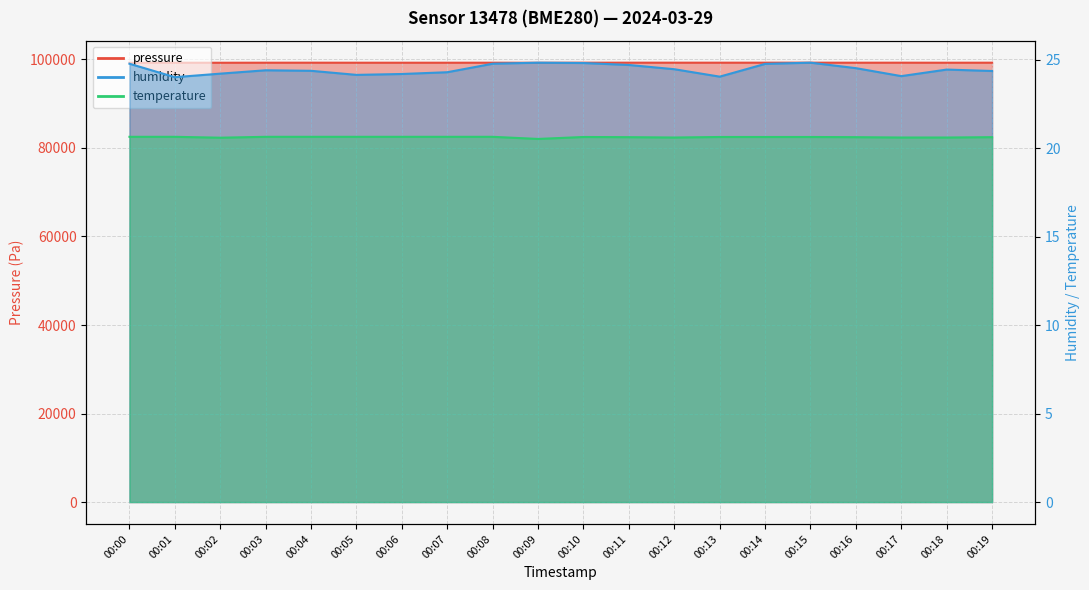

What is the highest value of the humidity series?

24.8